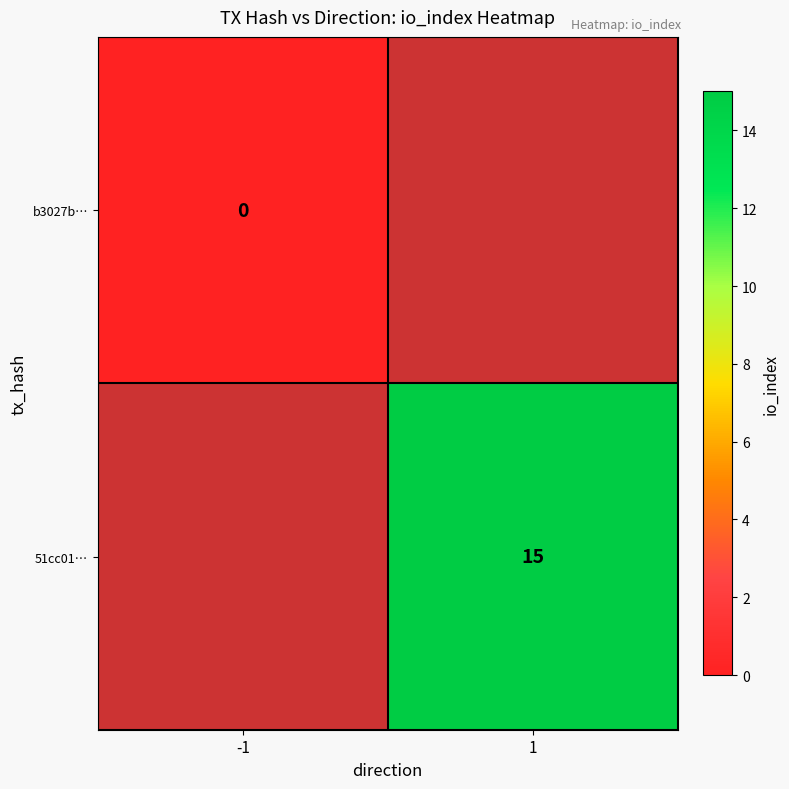

The value of 51cc01… at 1 is 10. True or false?

False